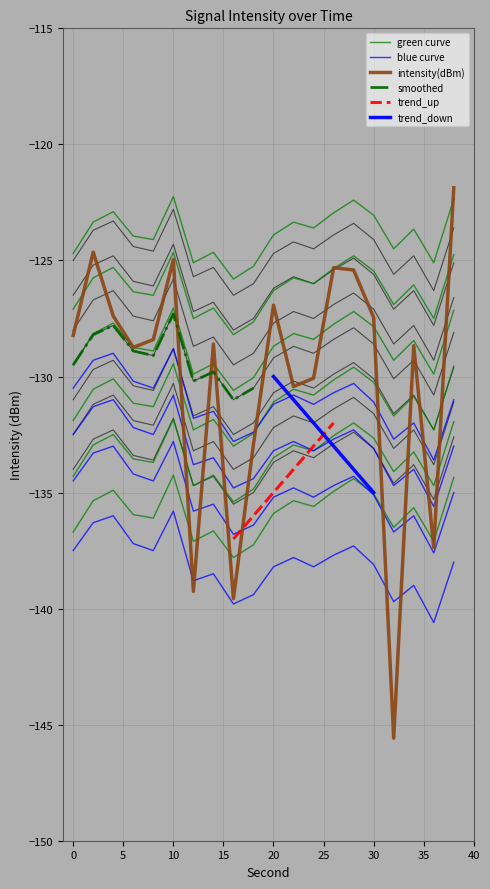

At which category does smoothed reach its first local valley?

8